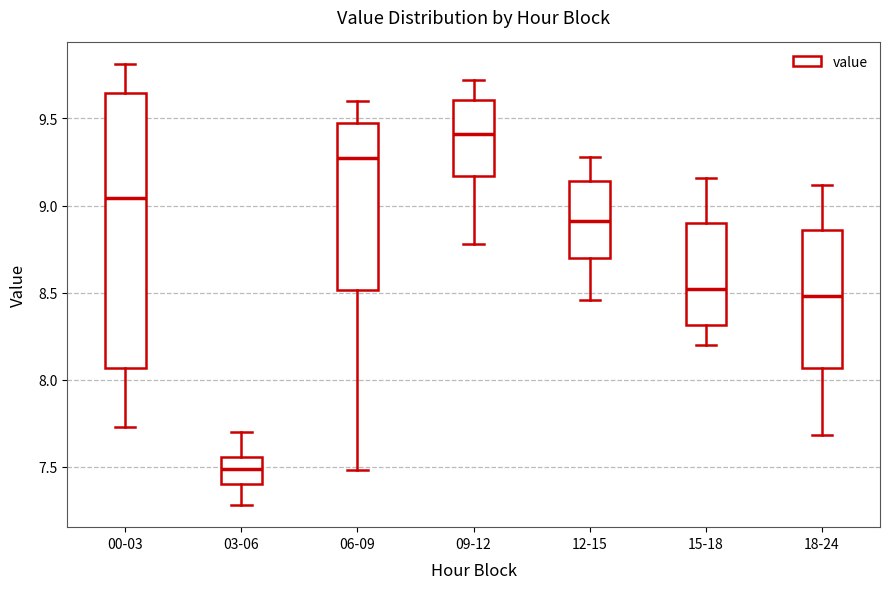

Reading left to right, transcribe this box plot: for each box, give where its median line is, the range the box spans, and where its two whiskers end, as read against the y-axis. The values are not printed on the chart, so give them approximately, as read against the axis.

00-03: median 9.05, box 8.05 to 9.65, whiskers 7.75 to 9.80
03-06: median 7.50, box 7.40 to 7.55, whiskers 7.30 to 7.70
06-09: median 9.30, box 8.50 to 9.45, whiskers 7.50 to 9.60
09-12: median 9.40, box 9.15 to 9.60, whiskers 8.80 to 9.70
12-15: median 8.90, box 8.70 to 9.15, whiskers 8.45 to 9.30
15-18: median 8.50, box 8.30 to 8.90, whiskers 8.20 to 9.15
18-24: median 8.50, box 8.05 to 8.85, whiskers 7.70 to 9.10